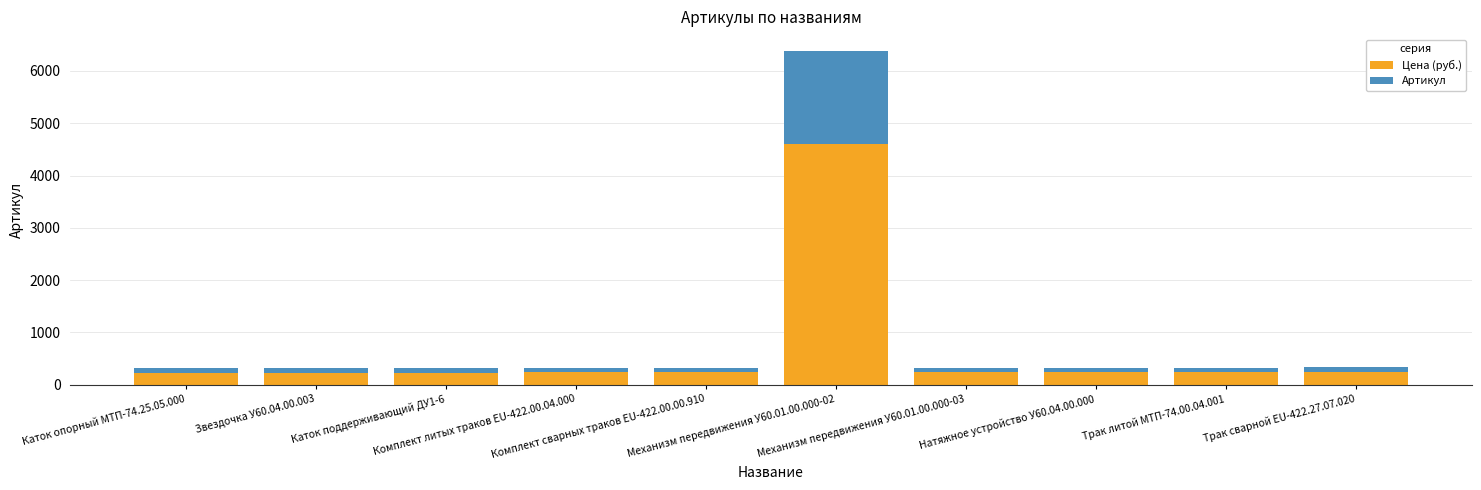

How many distinct data groups are displayed?

2